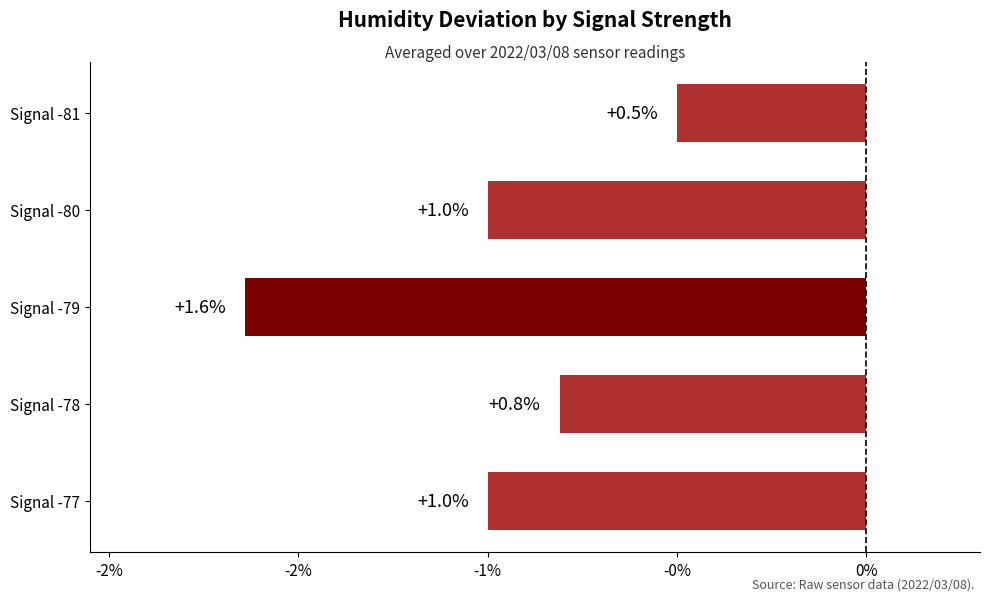

Does the chart contain any negative values?

Yes